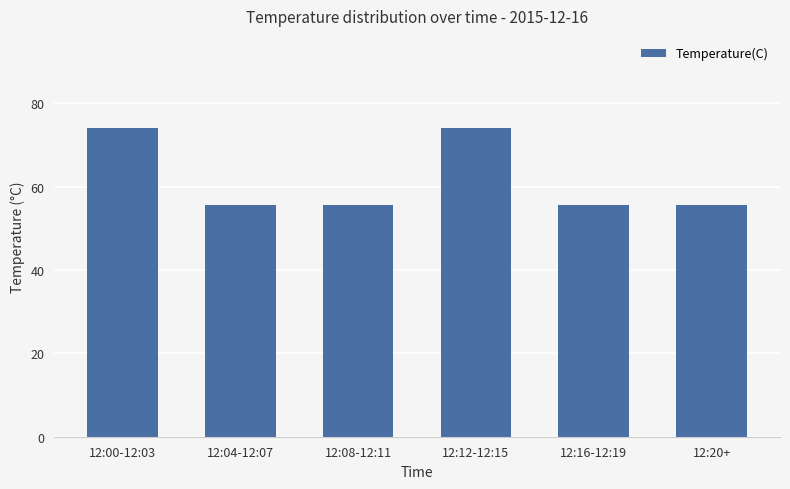

Reading right to left, transcribe all the data shown in this chart.

55.5	55.5	74.0	55.5	55.5	74.0